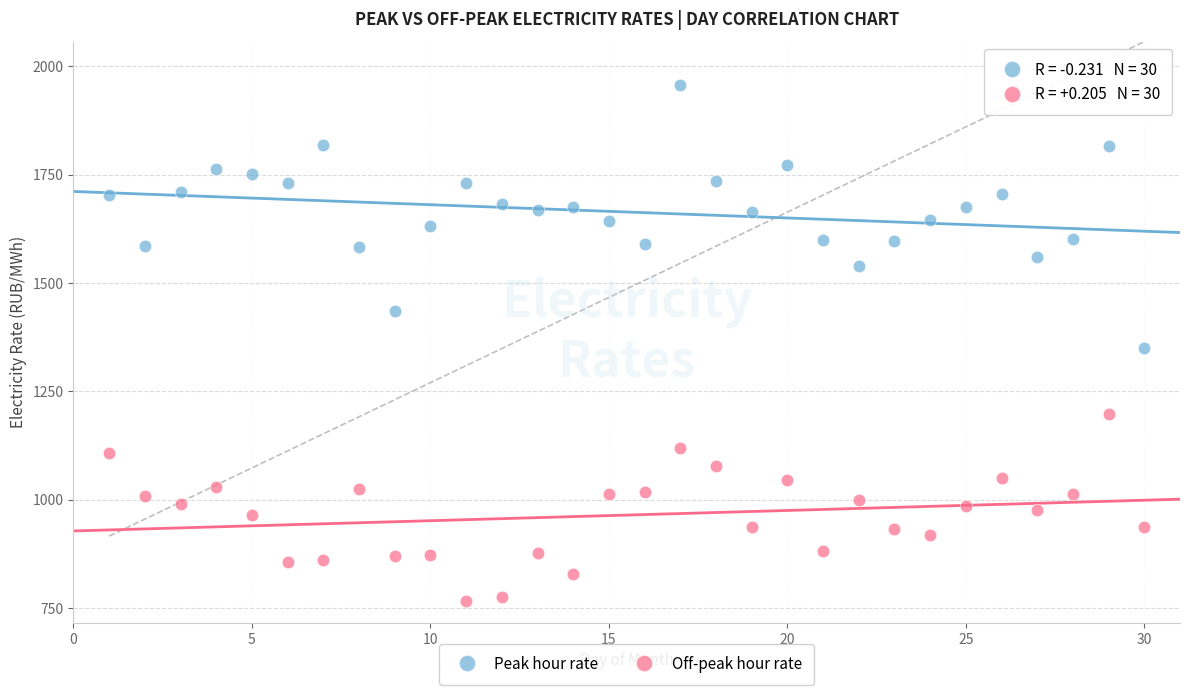

Which series contains the highest Y value?

Peak hour rate